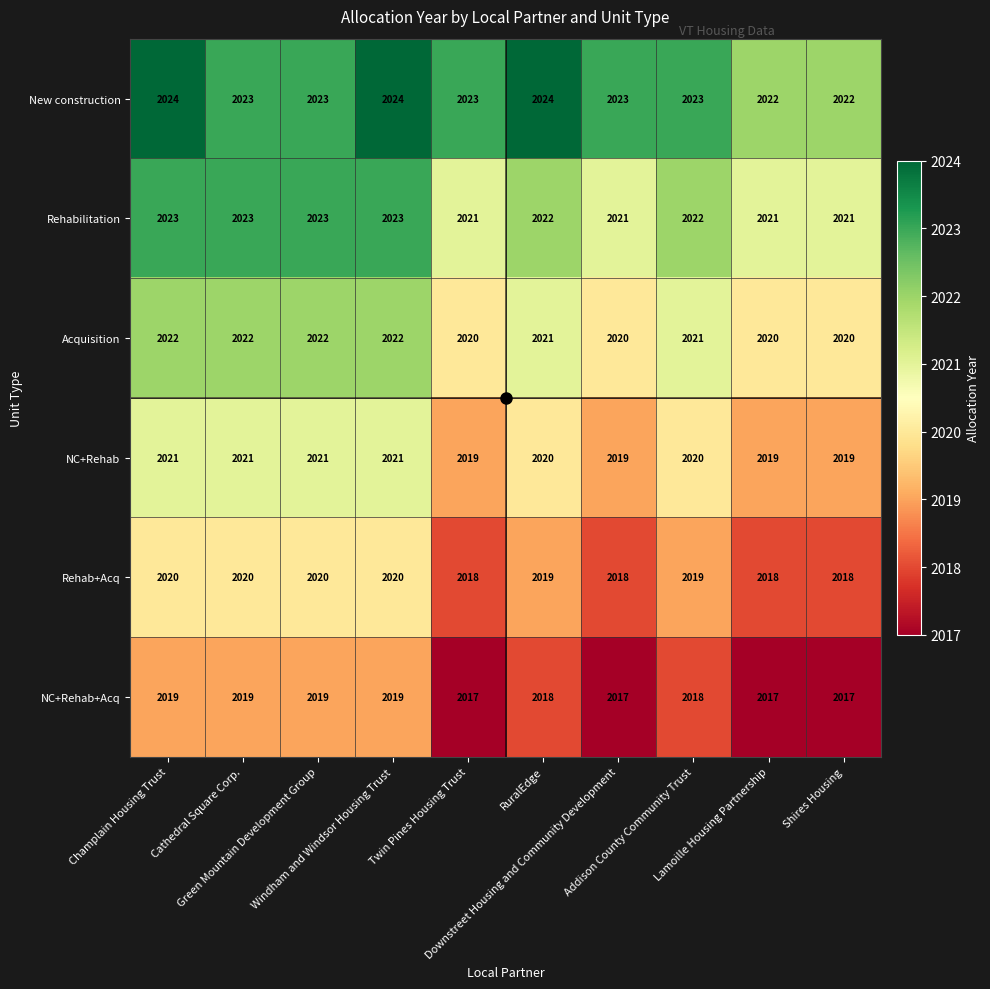

Rank the series by their average value, from highest to lowest.

New construction, Rehabilitation, Acquisition, NC+Rehab, Rehab+Acq, NC+Rehab+Acq